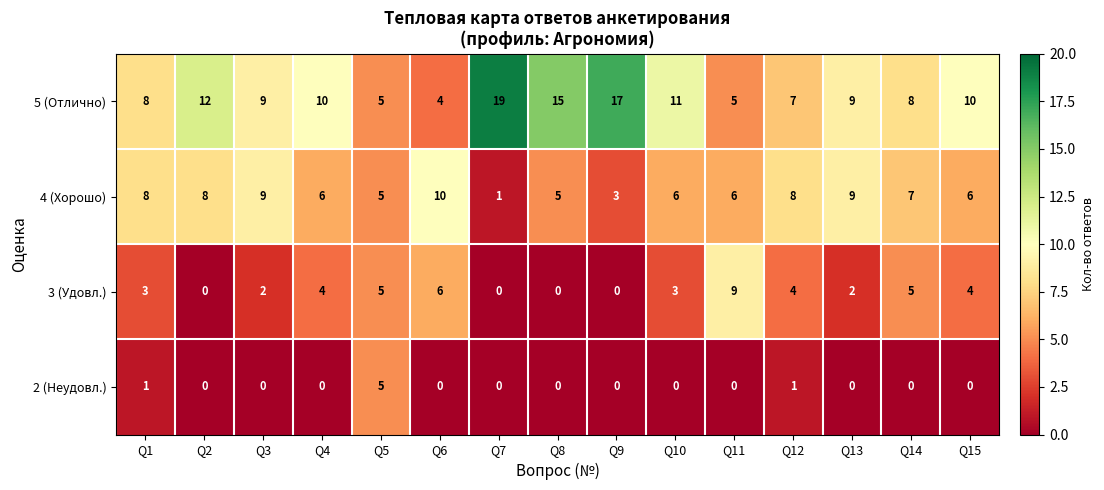

What is the difference between the second highest and minimum values in the 5 (Отлично) series?

13